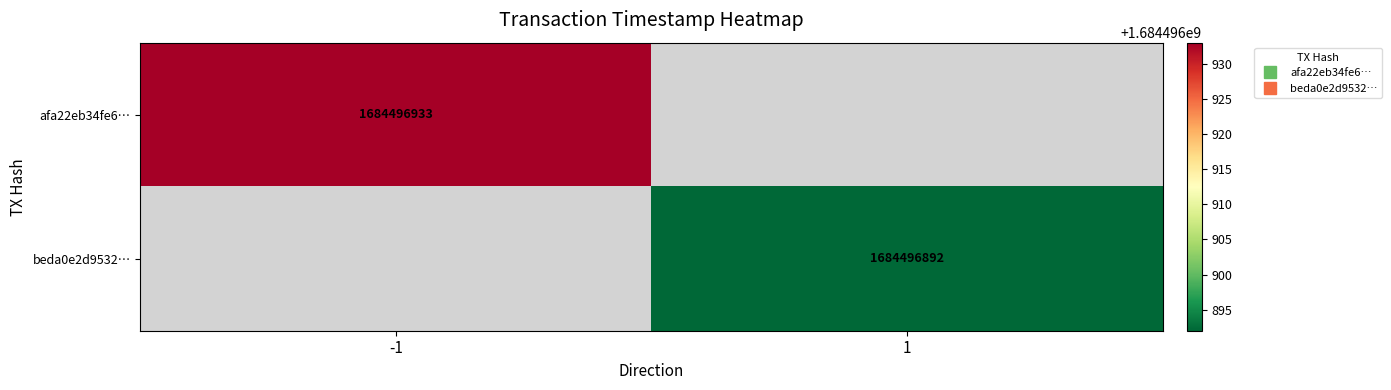

Count the number of data series in this chart.

2